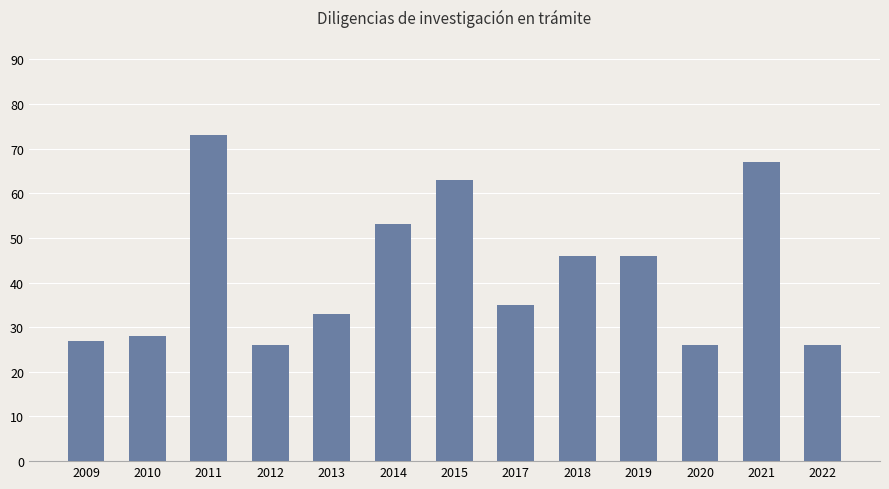

What is the change in value from 2012 to 2013?

+7